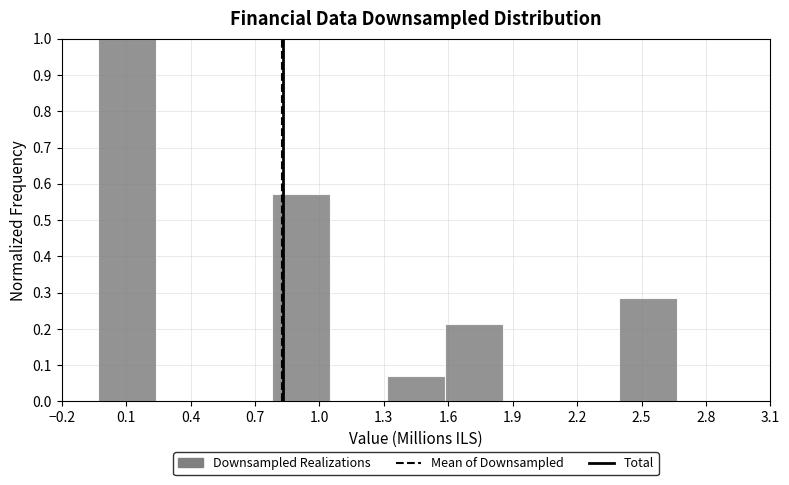

Reading left to right, list every bar in this chart as the range it spans on the x-axis followed by its height. Neither the bar edges nor the heights are printed on the chart, so give them approximately, as read against the axes.

-0.05 to 0.25: 1.00
0.25 to 0.50: 0
0.50 to 0.80: 0
0.80 to 1.05: 0.57
1.05 to 1.30: 0
1.30 to 1.60: 0.07
1.60 to 1.85: 0.21
1.85 to 2.10: 0
2.10 to 2.40: 0
2.40 to 2.65: 0.29